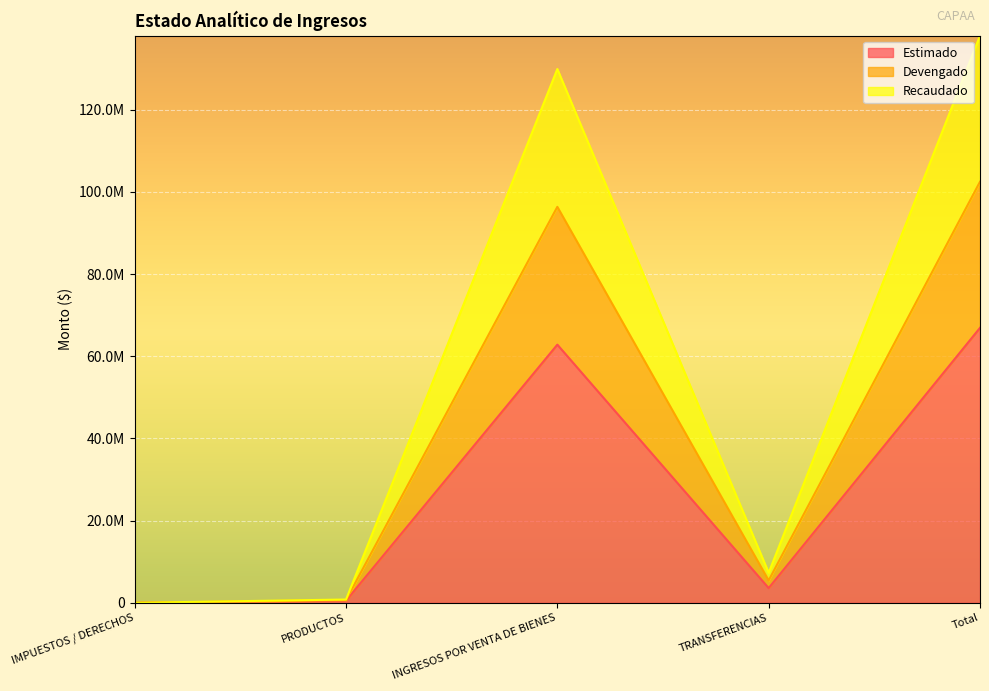

What is the greatest value displayed?

137997718.0